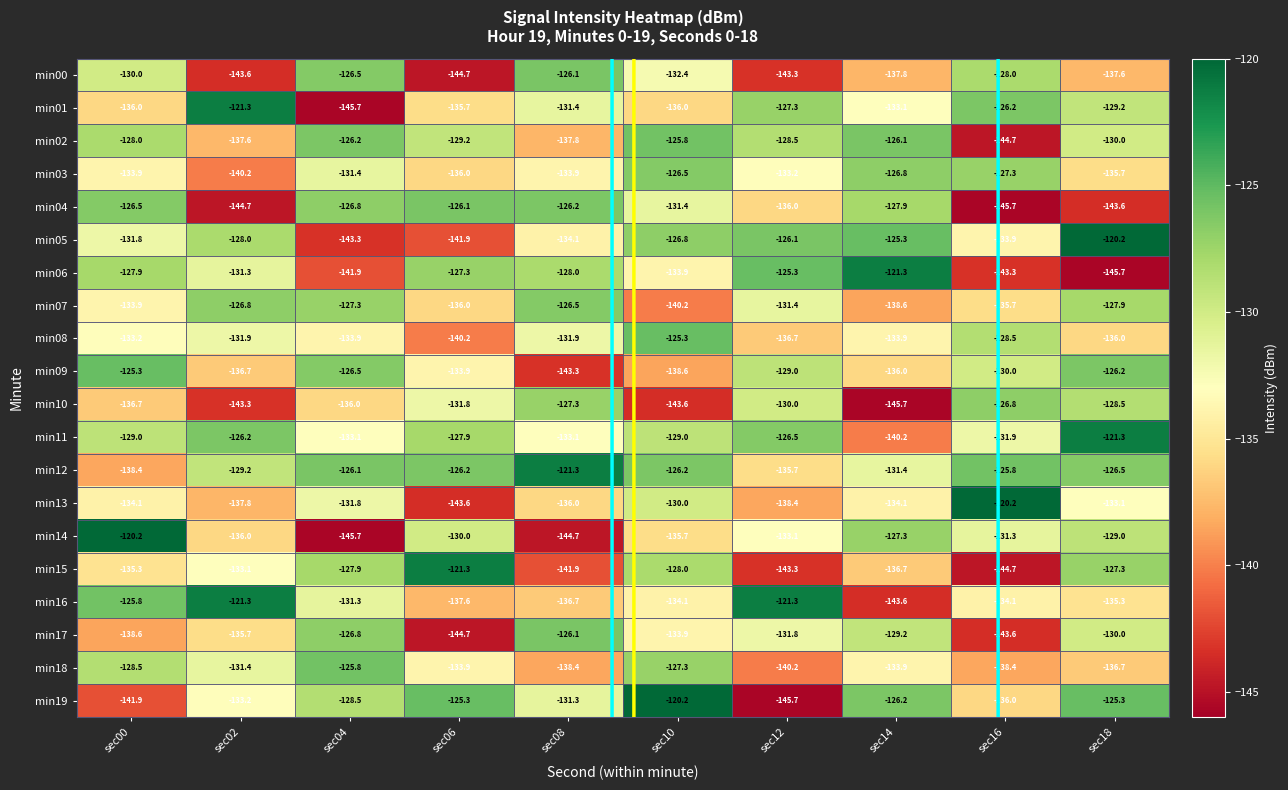

At which label does min18 reach its peak?

sec04